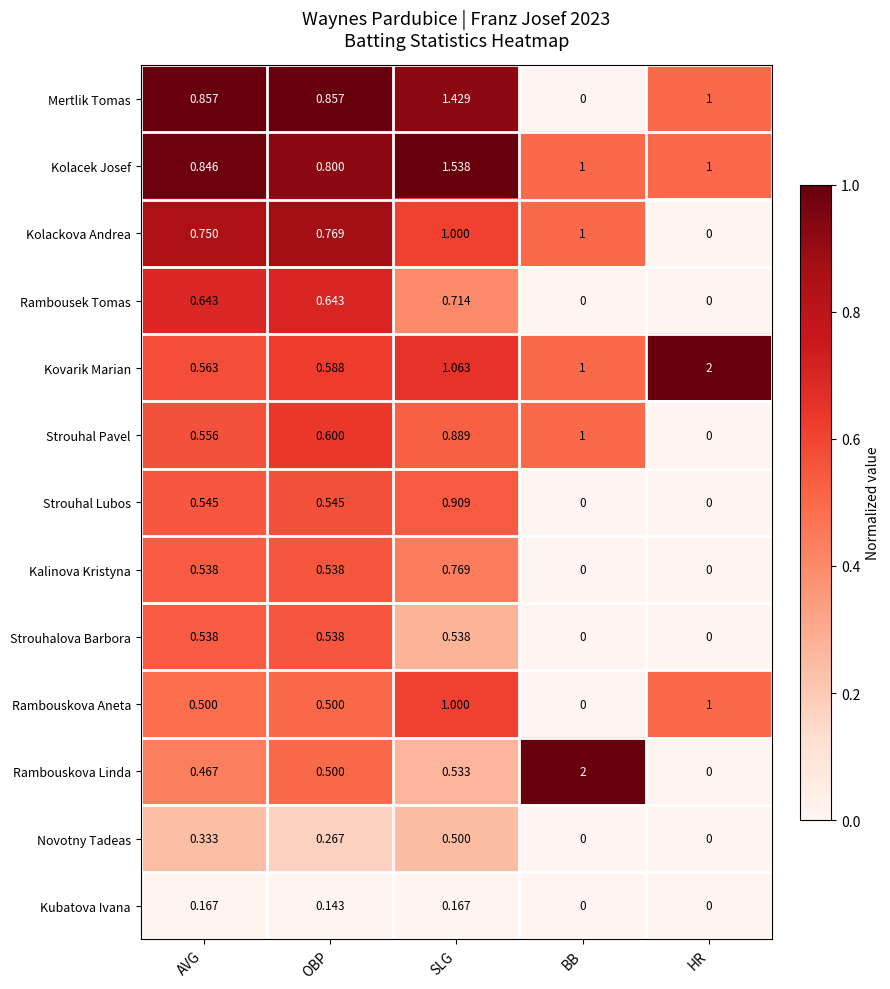

What is the total value across all series at AVG?

7.3